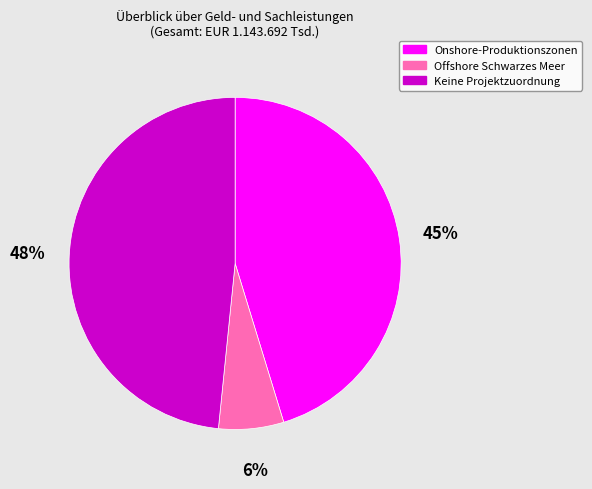

To the nearest percent, what is the difference between the largest and smallest slice percentages?

42%